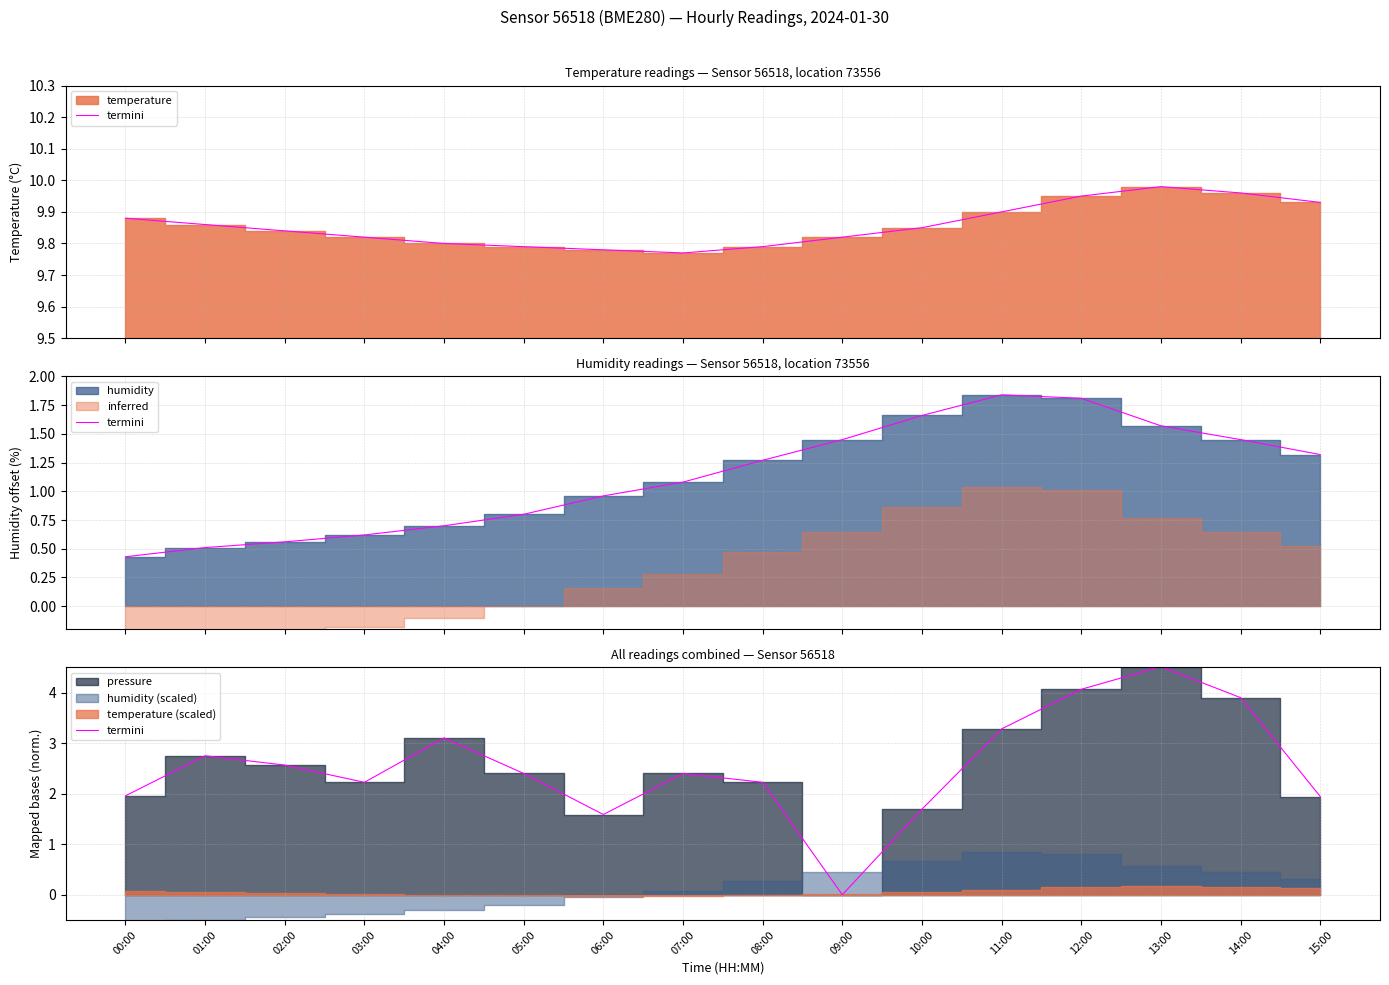

What is the sum of all values?

40.6